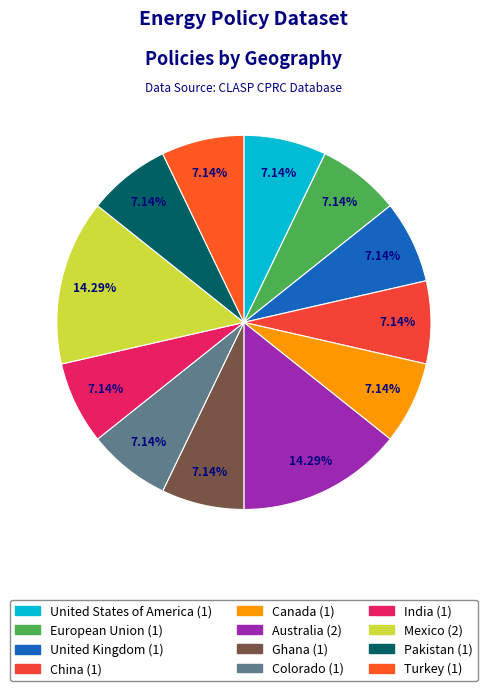

Which category has the biggest portion of the pie?

Australia